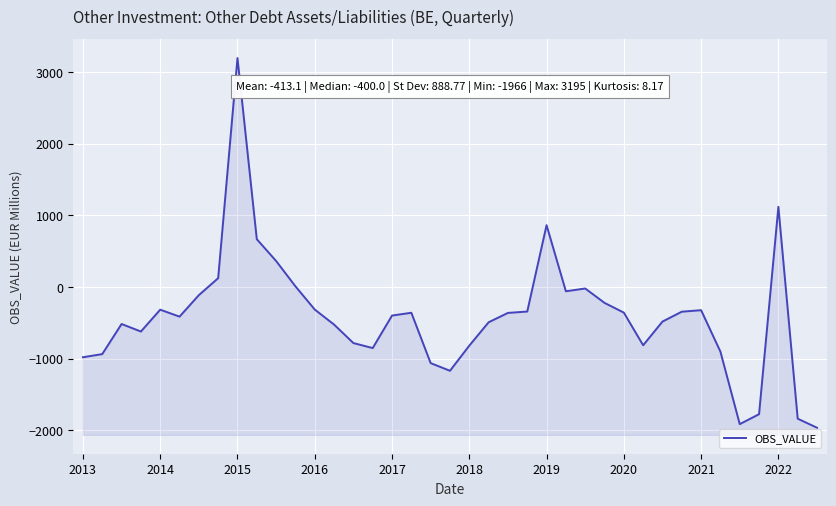

What is the greatest value displayed?

3195